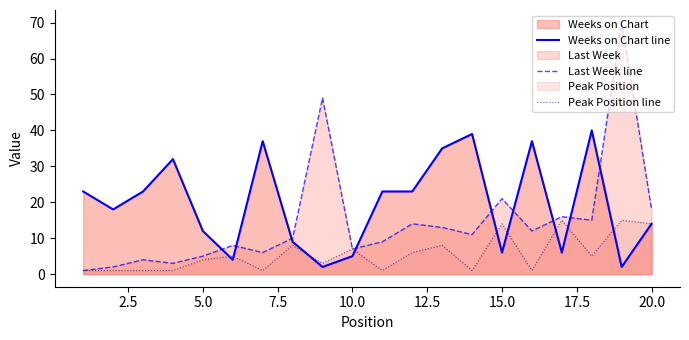

How many distinct data groups are displayed?

3